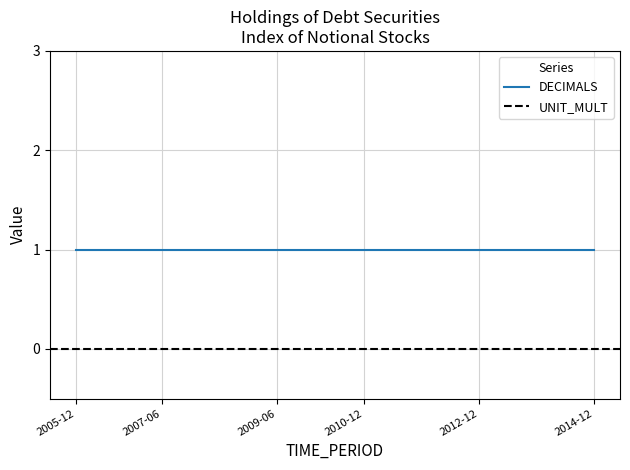

True or false: DECIMALS and UNIT_MULT intersect in this chart.

False